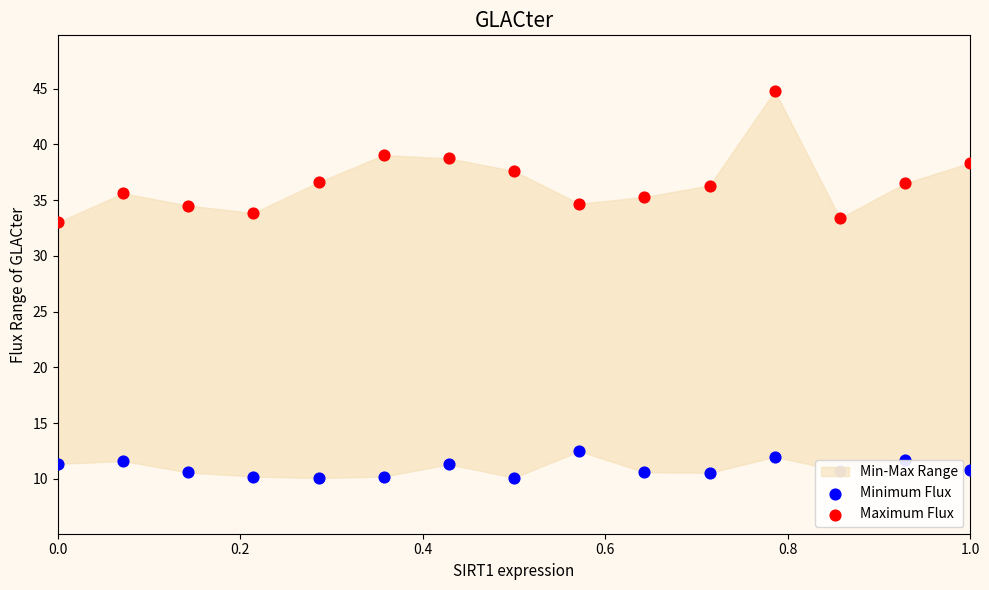

Which series reaches the minimum Y coordinate?

Minimum Flux